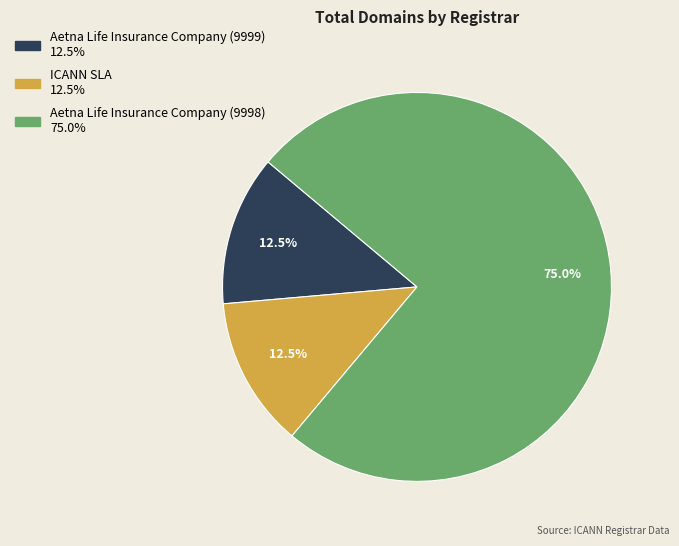

How many segments does this pie chart have?

3